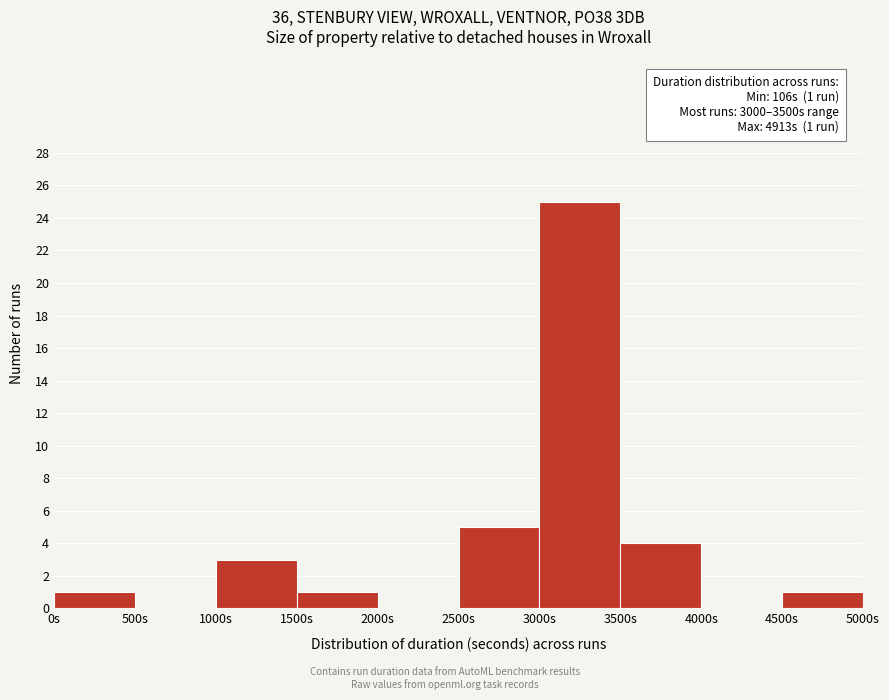

Over which range of the x-axis is the bar tallest?

3000 to 3500